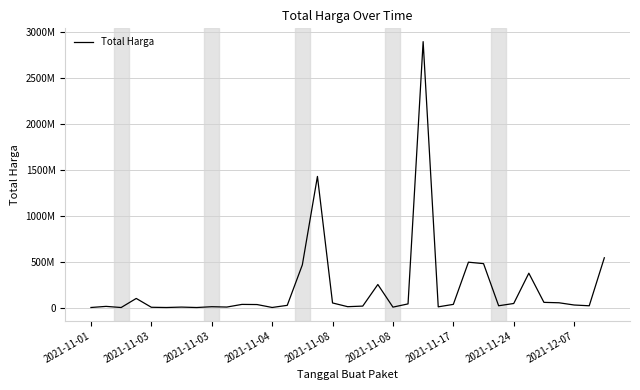

Reading left to right, list all the values displayed in this chart.

333600	12453900	78000	98772570	2772000	265000	4672200	182000	8742500	5129000	34000000	32441200	577875	23653000	464002100	1425867900	49730040	9180000	15513960	250350000	4350000	39440000	2892122000	7401240	34292000	493000000	477600000	19175000	43859200	373404000	56152800	51601000	27412000	18900000	541071000